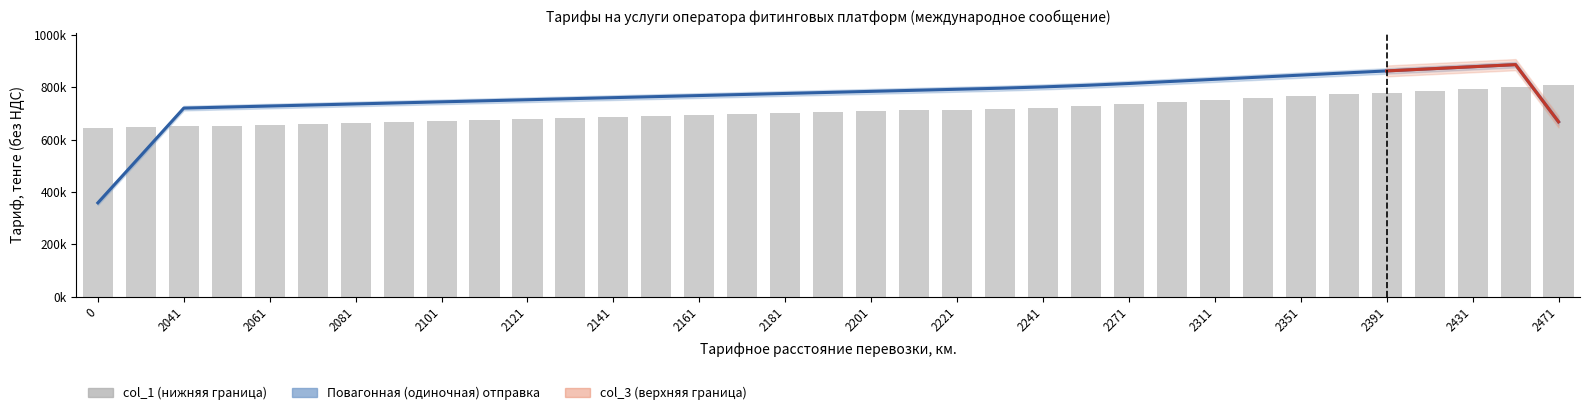

What is the value of the Повагонная (одиночная) отправка bar at the 6th from the left?

734160